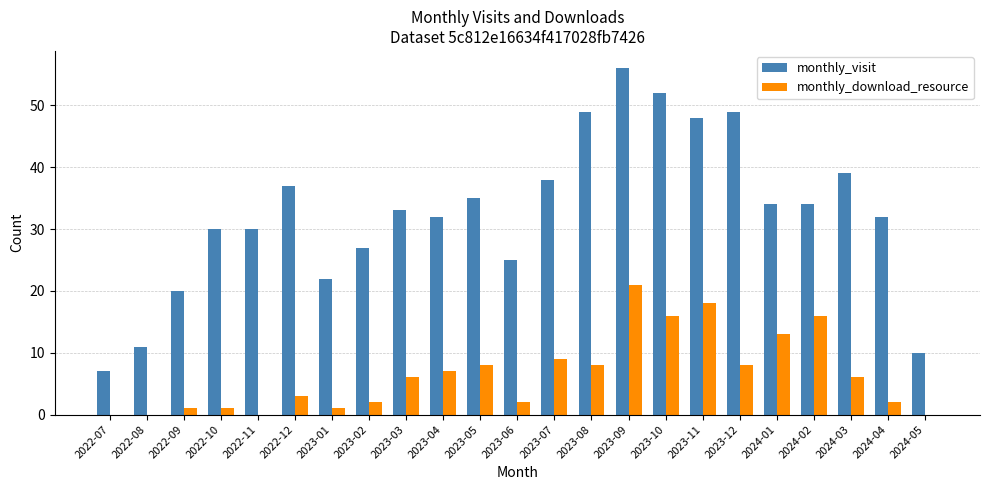

What is the sum of all monthly_visit values?

750